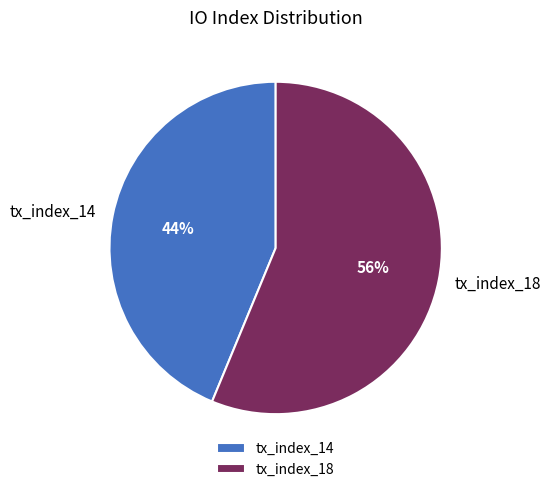

Approximately how many times larger is the value at tx_index_14 compared to tx_index_18?

0.8